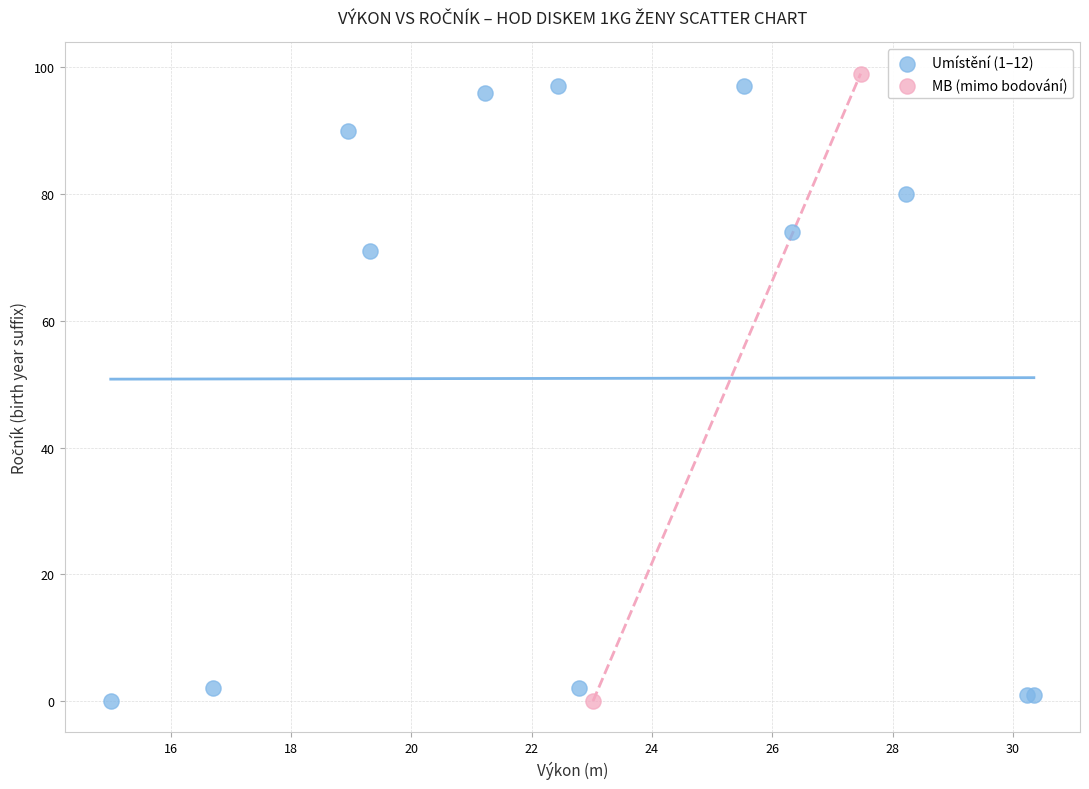

What are all the series names shown in the legend?

Umístění (1–12), MB (mimo bodování)